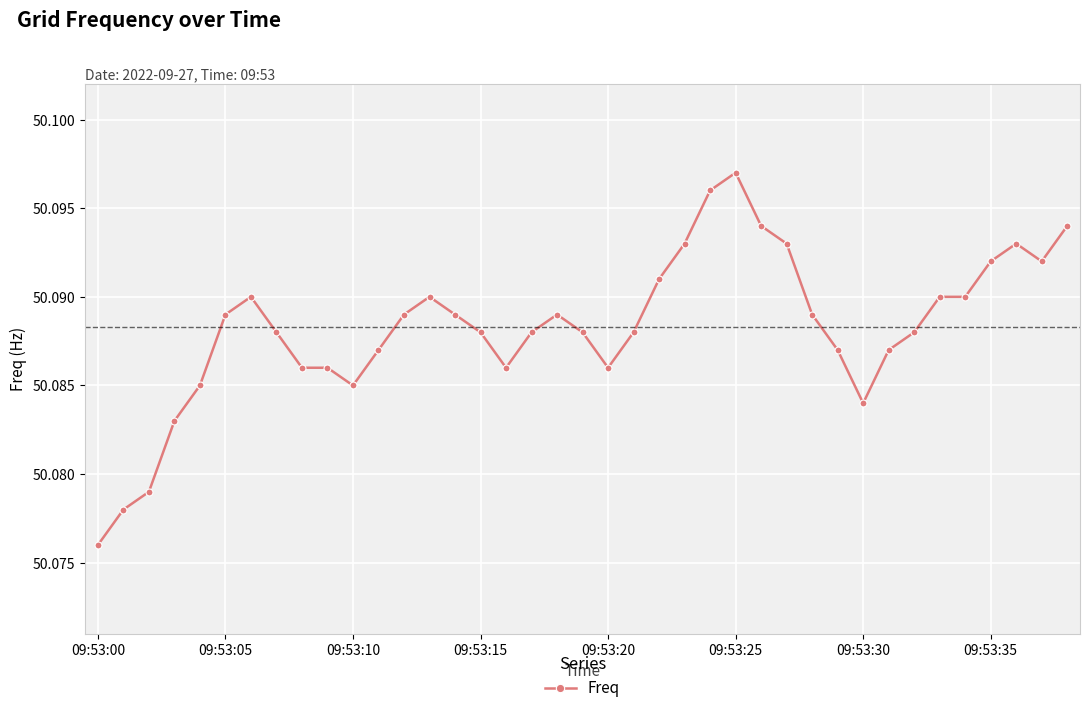

True or false: there are more than 0 points higher than both neighbors.

True